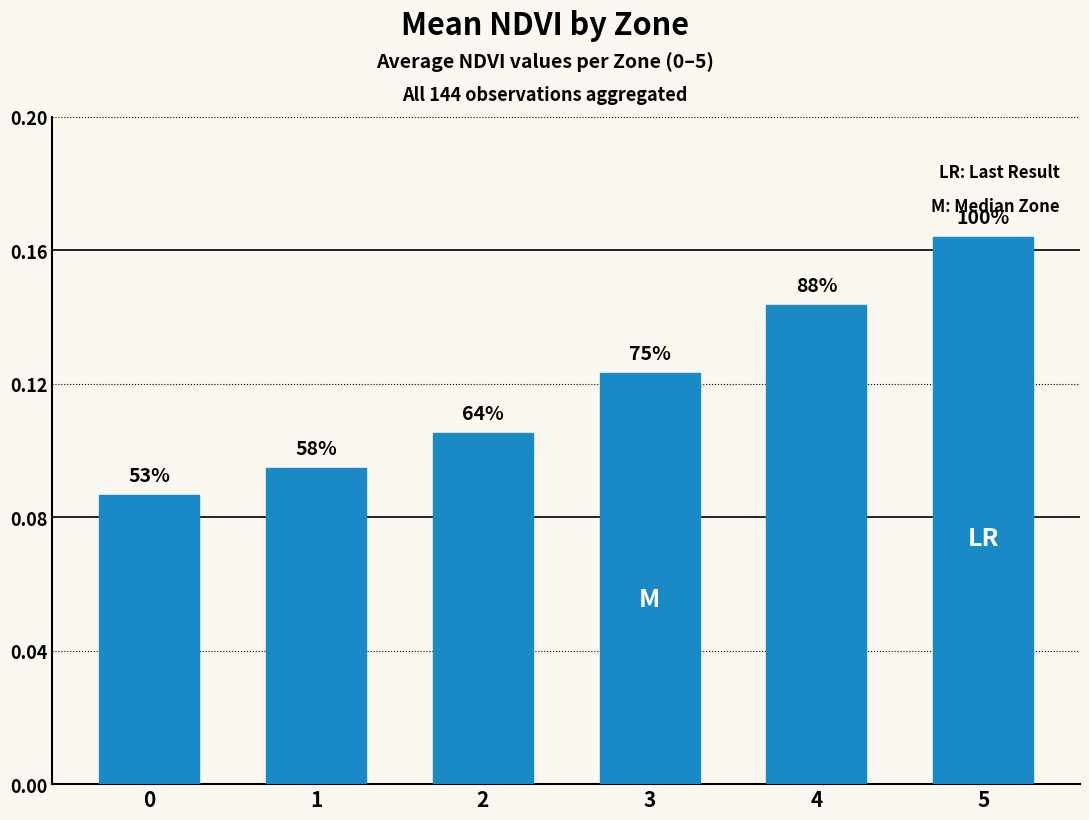

The value at 0 is 0.1. True or false?

False